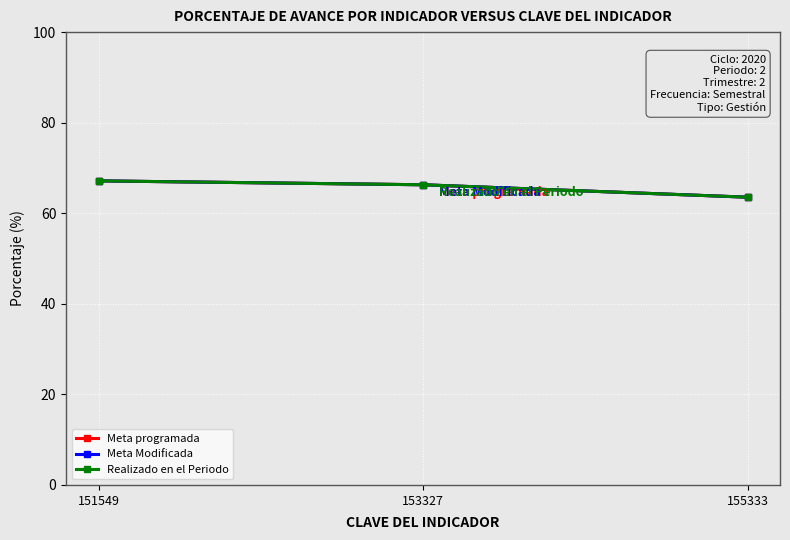

Which category has the lowest value across all series?

155333